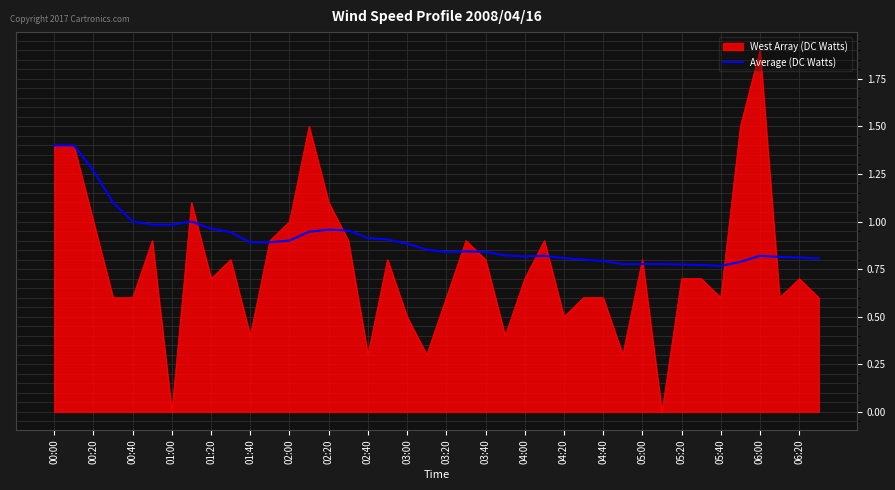

Rank the series by their average value, from highest to lowest.

Average (DC Watts), West Array (DC Watts)